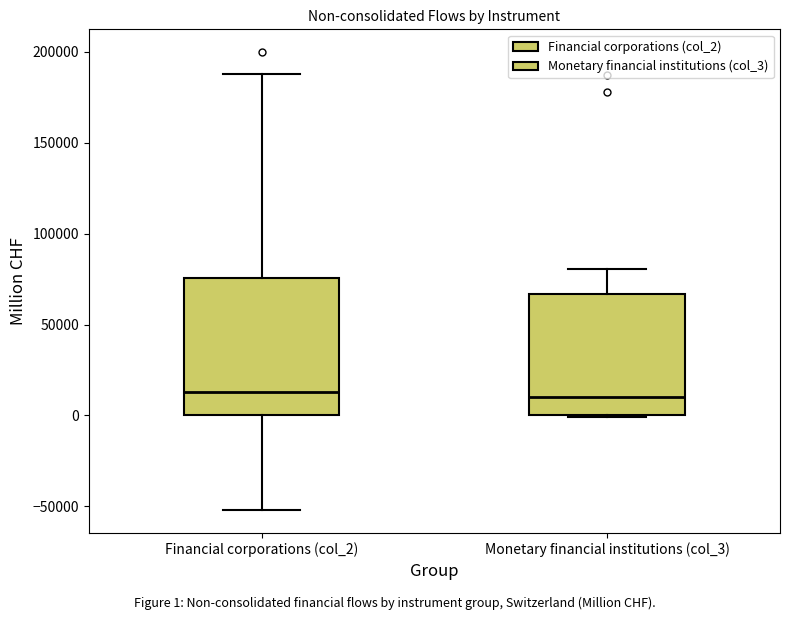

Comparing the boxes themselves (not the whiskers), which one is the tallest?

Financial corporations (col_2)